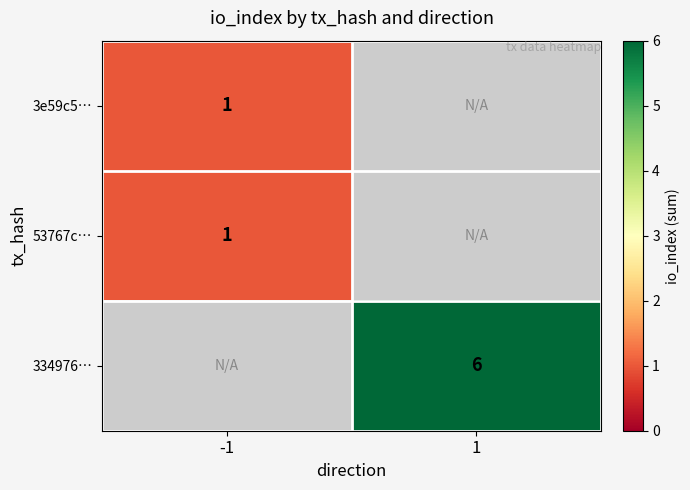

The value of 3e59c5… at -1 is 1. True or false?

True